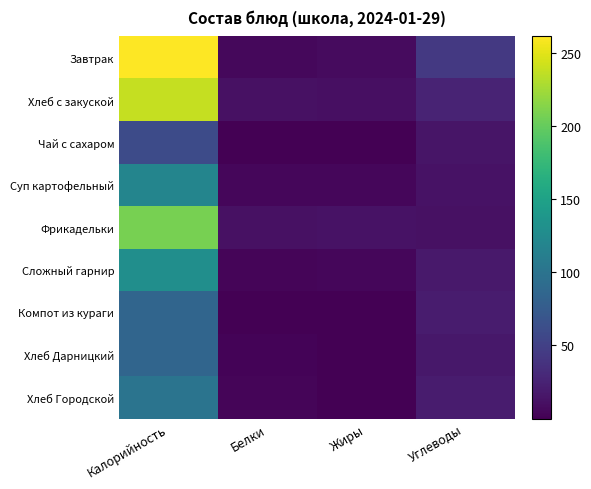

At how many categories does at least one series exceed 108?

1